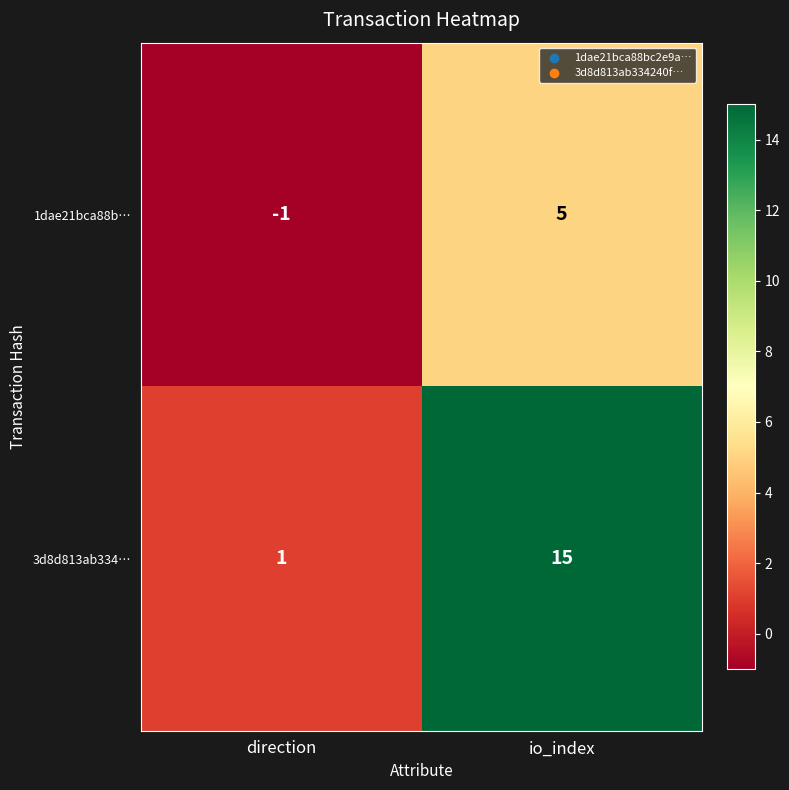

At how many categories does at least one series exceed 12?

1